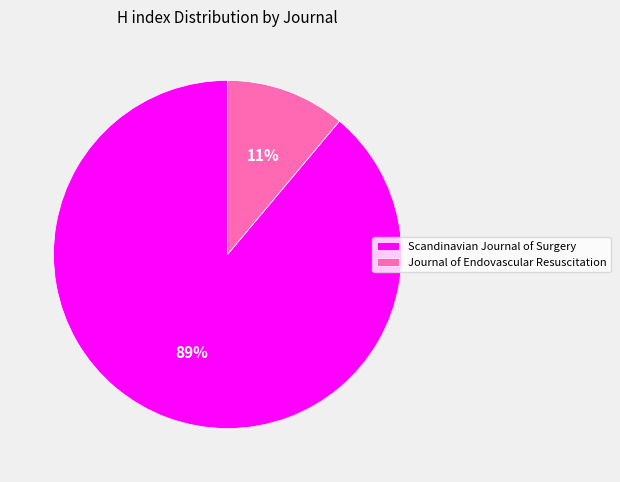

Rank the categories by value from lowest to highest.

Journal of Endovascular Resuscitation, Scandinavian Journal of Surgery